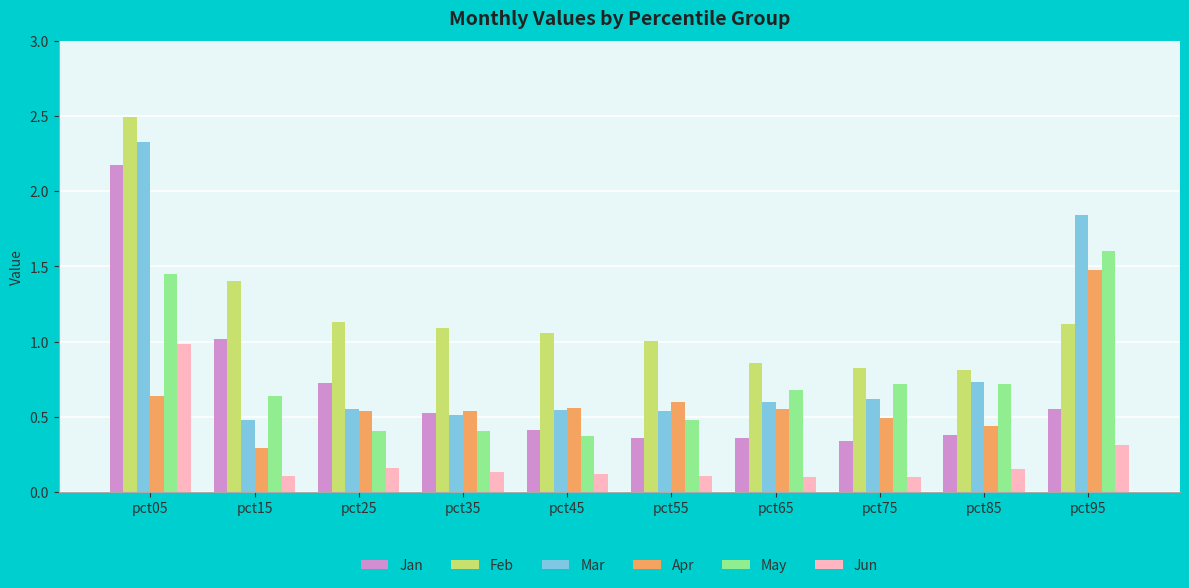

What is the value of the Feb bar at the 6th from the left?

1.0